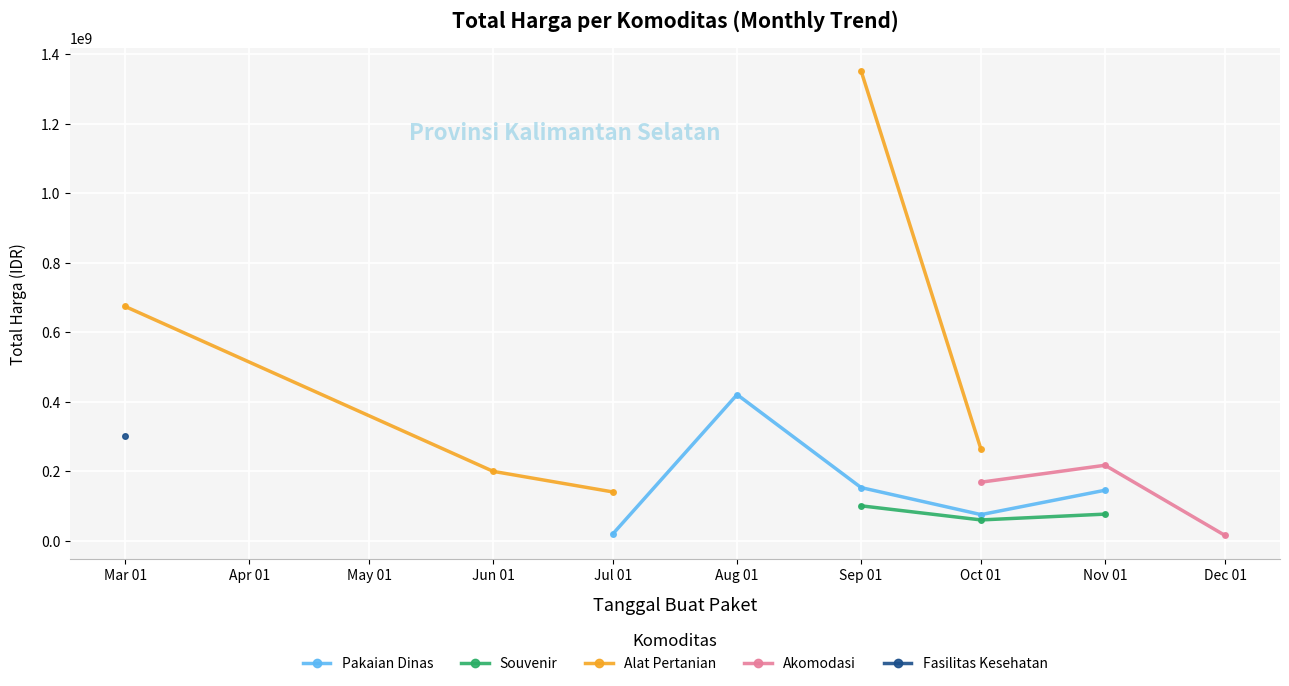

What is the greatest value displayed?

1351682000.0